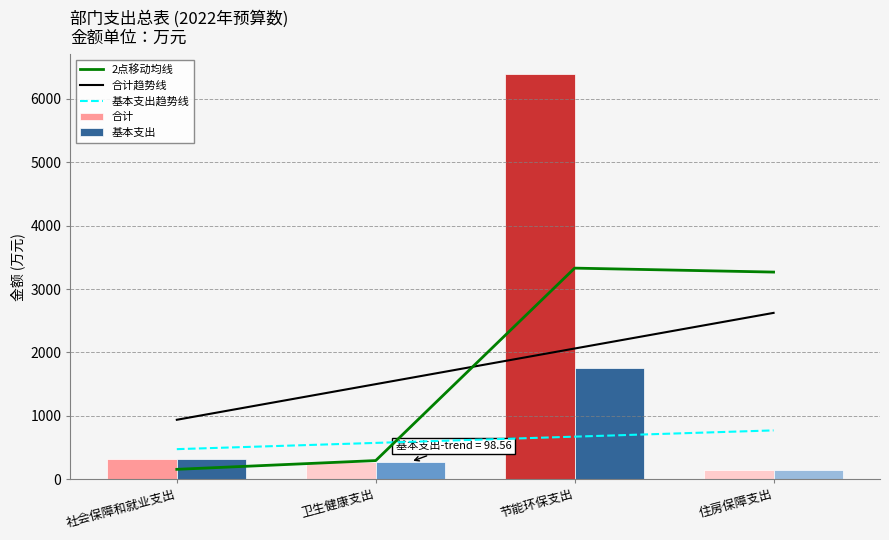

Reading right to left, list all the values displayed in this chart.

合计: 151.3	6382.3	276.2	314.2
基本支出: 151.3	1750.6	276.2	314.2